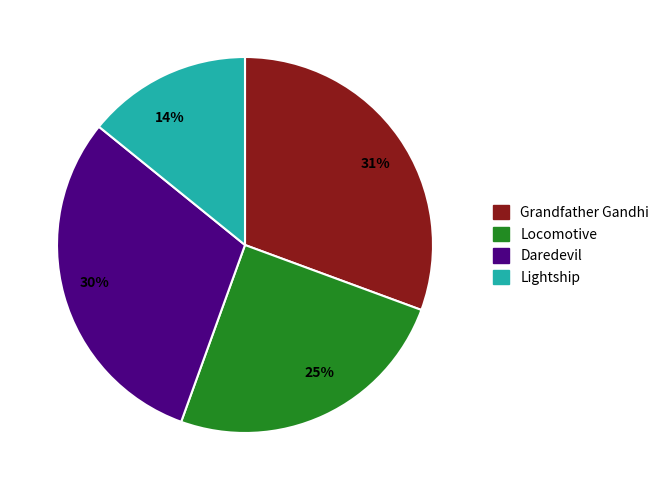

What is the ratio of the value at Grandfather Gandhi to the value at Locomotive?

1.2